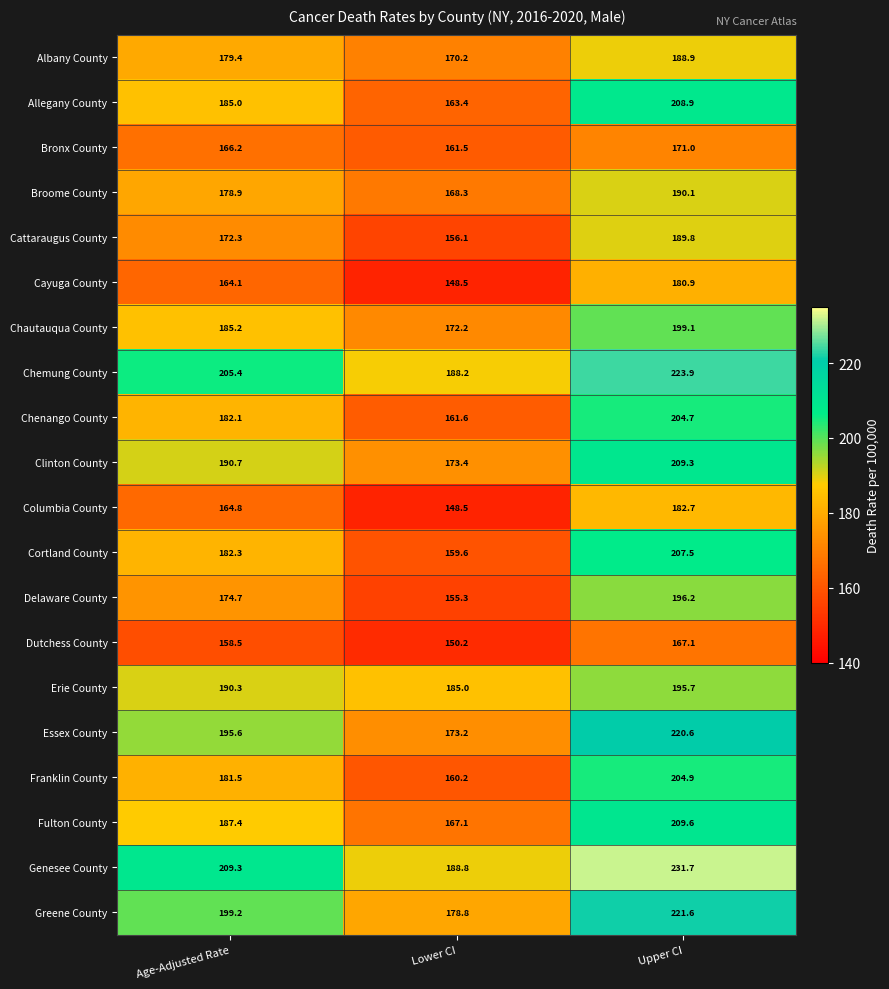

What is the minimum value shown in the chart?

148.5